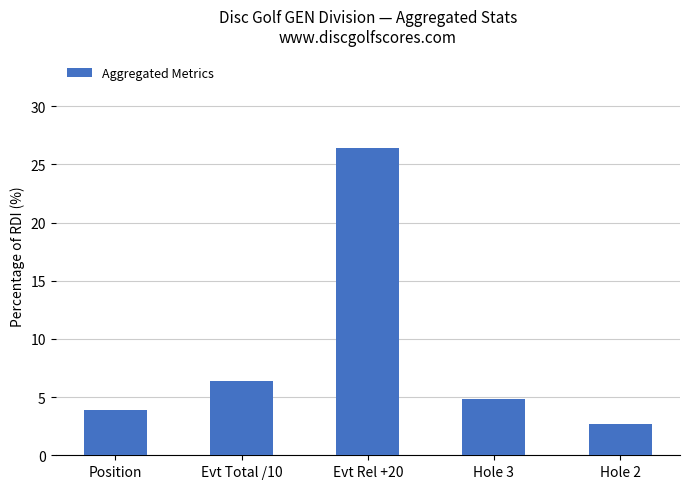

What is the minimum value shown in the chart?

2.7